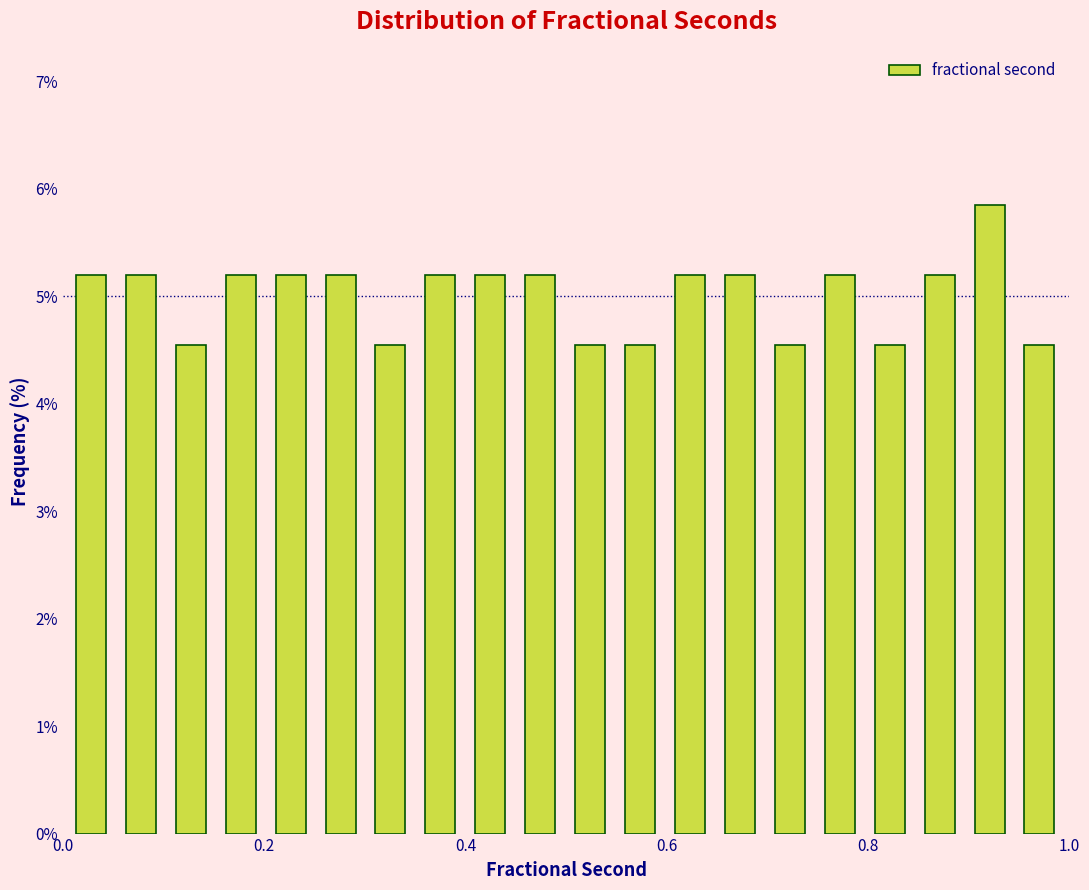

Around what value on the x-axis is the tallest bar? Give the approximate position of its centre, as read against the axis.

0.92